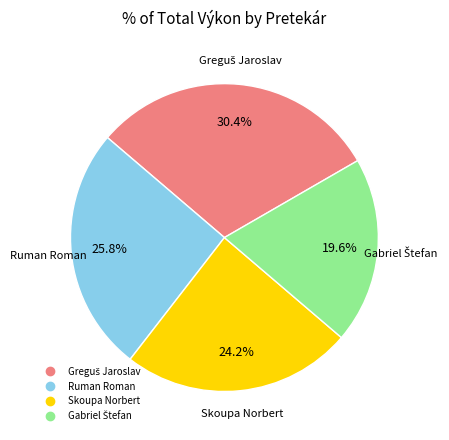

To the nearest percent, what is the average slice percentage?

25%